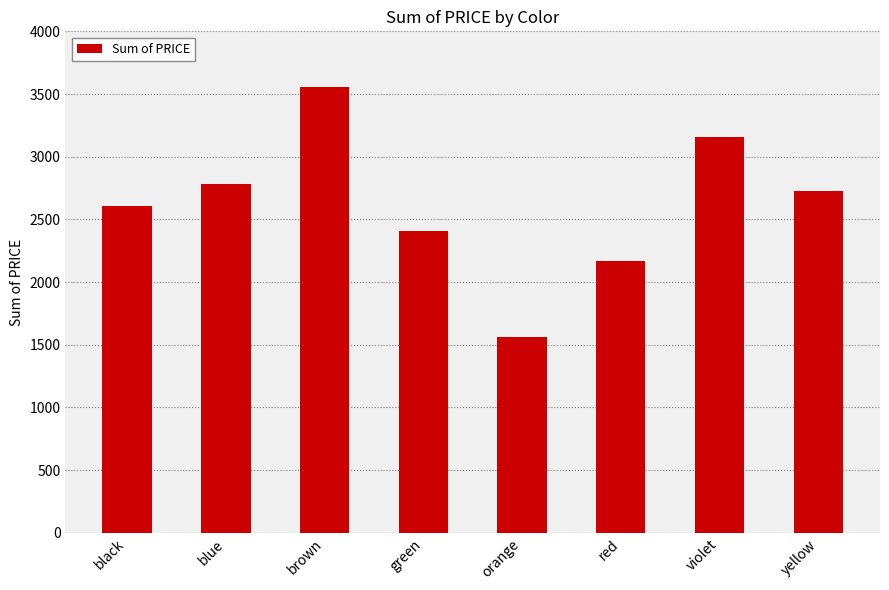

List the labels in order of value, largest first.

brown, violet, blue, yellow, black, green, red, orange